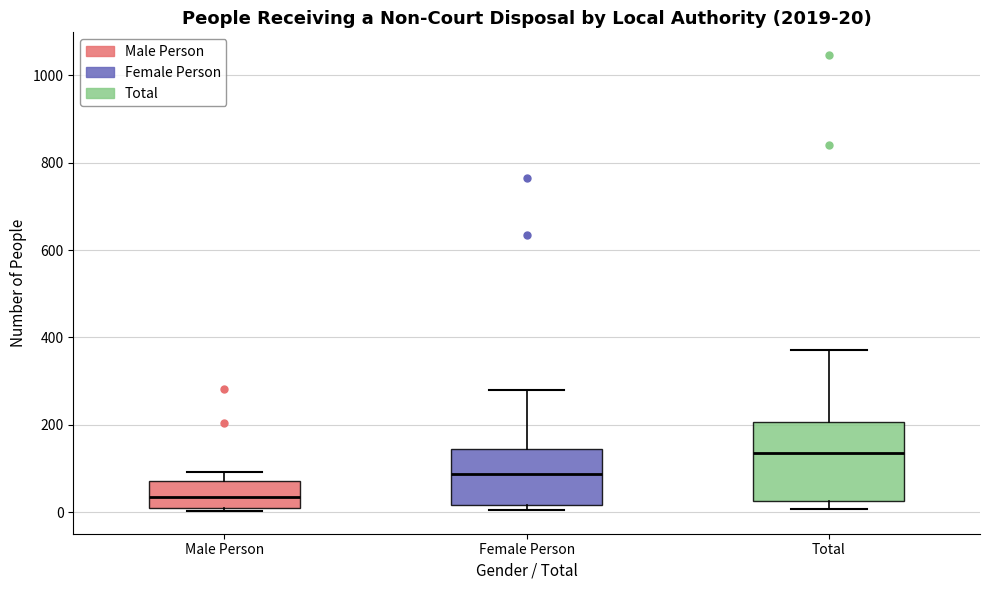

Comparing the boxes themselves (not the whiskers), which one is the tallest?

Total